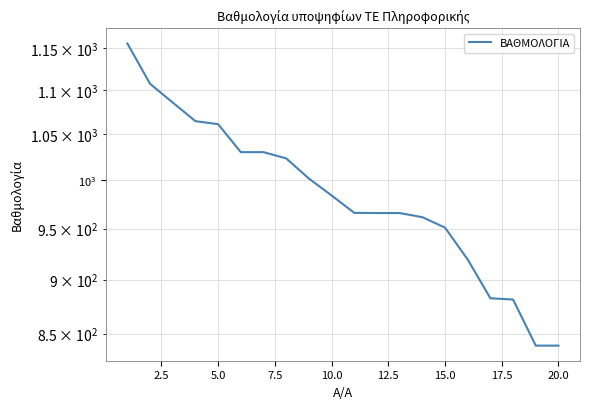

What is the maximum value shown in the chart?

1156.0